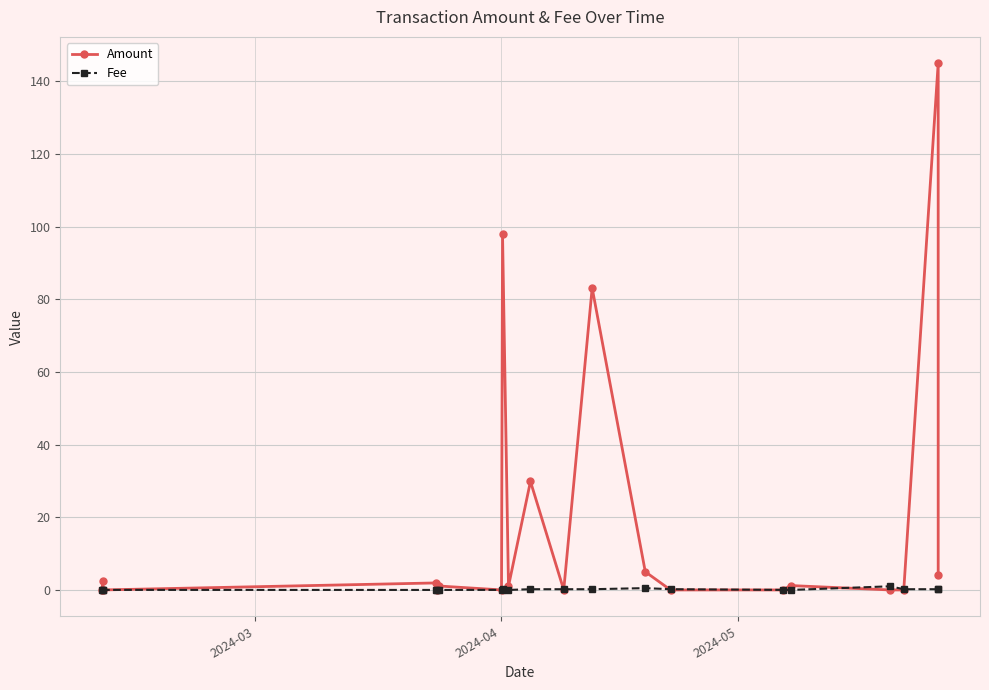

In Amount, how many points are lower than both neighbors (excluding endpoints)?

5